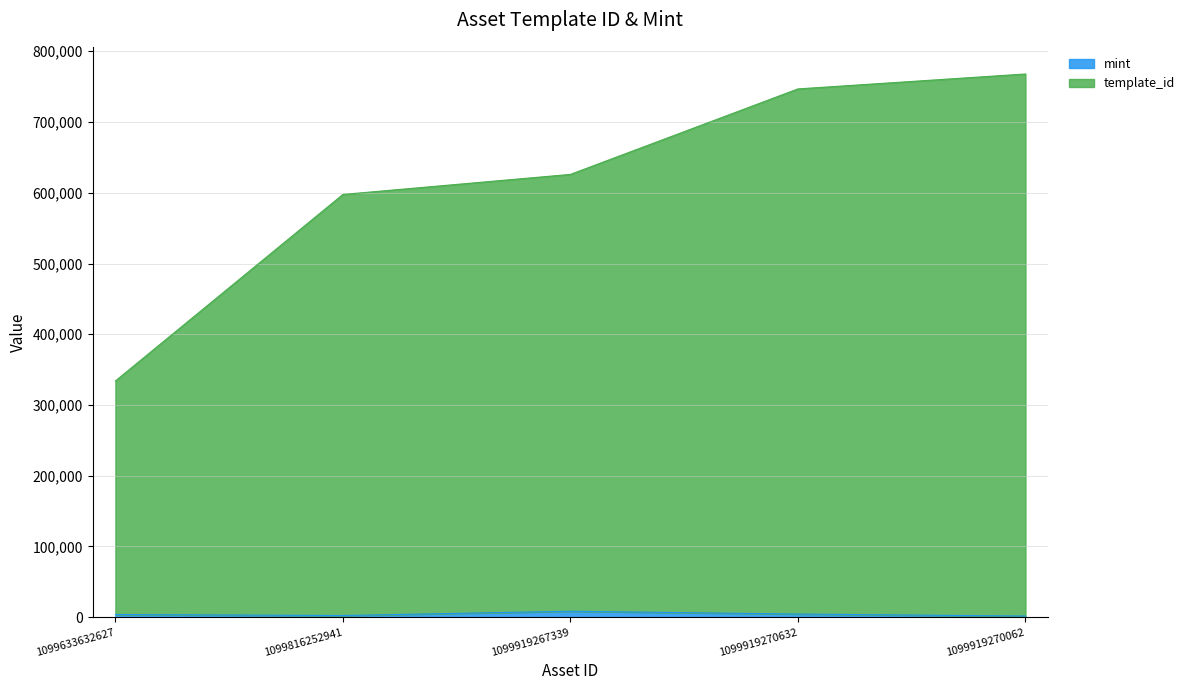

What is the label of the 4th point from the left?

1099919270632